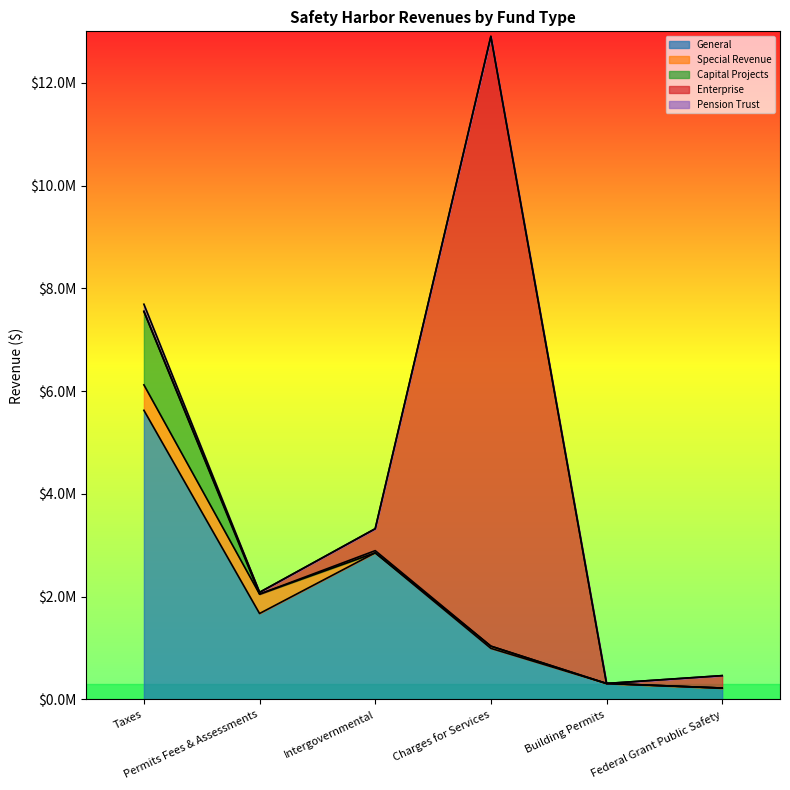

The value of Capital Projects at Federal Grant Public Safety is -808793. True or false?

False